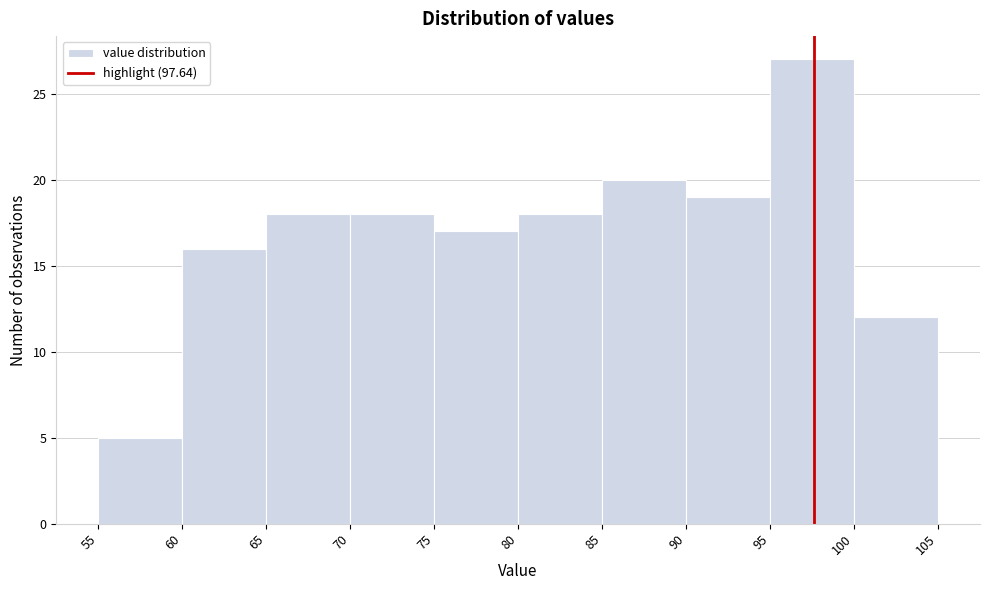

Reading left to right, list every bar in this chart as the range it spans on the x-axis followed by its height. The values are not printed on the chart, so give them approximately, as read against the axis.

55 to 60: 5
60 to 65: 16
65 to 70: 18
70 to 75: 18
75 to 80: 17
80 to 85: 18
85 to 90: 20
90 to 95: 19
95 to 100: 27
100 to 105: 12